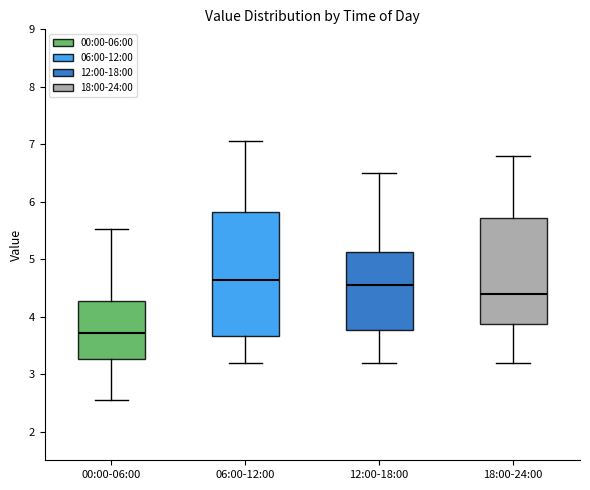

Reading left to right, read every box against the y-axis: the position of its median line, the range the box covers, and the ends of its whiskers. The values are not printed on the chart, so give them approximately, as read against the axis.

00:00-06:00: median 3.7, box 3.3 to 4.3, whiskers 2.6 to 5.5
06:00-12:00: median 4.6, box 3.7 to 5.8, whiskers 3.2 to 7.1
12:00-18:00: median 4.6, box 3.8 to 5.1, whiskers 3.2 to 6.5
18:00-24:00: median 4.4, box 3.9 to 5.7, whiskers 3.2 to 6.8